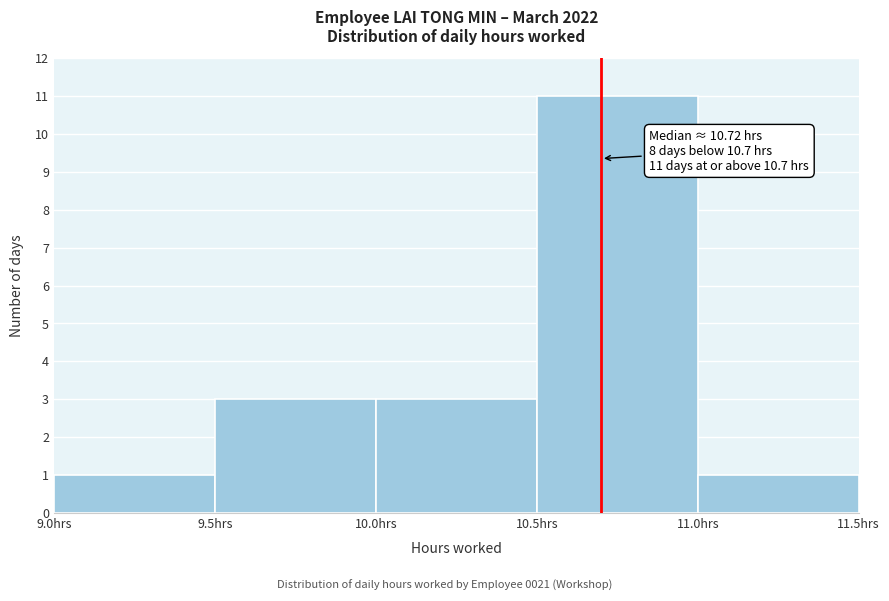

Which range on the x-axis has the tallest bar?

10.5 to 11.0